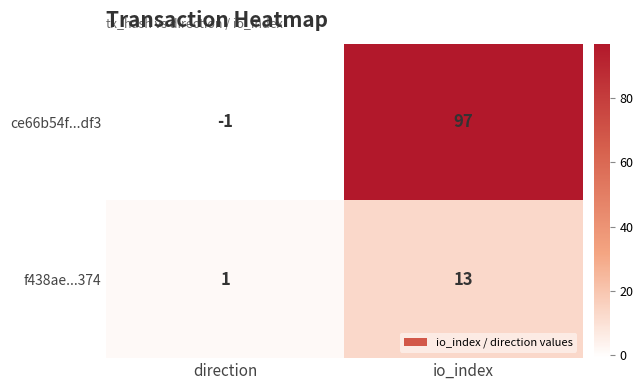

List the series in order of their overall mean, highest first.

ce66b54f...df3, f438ae...374